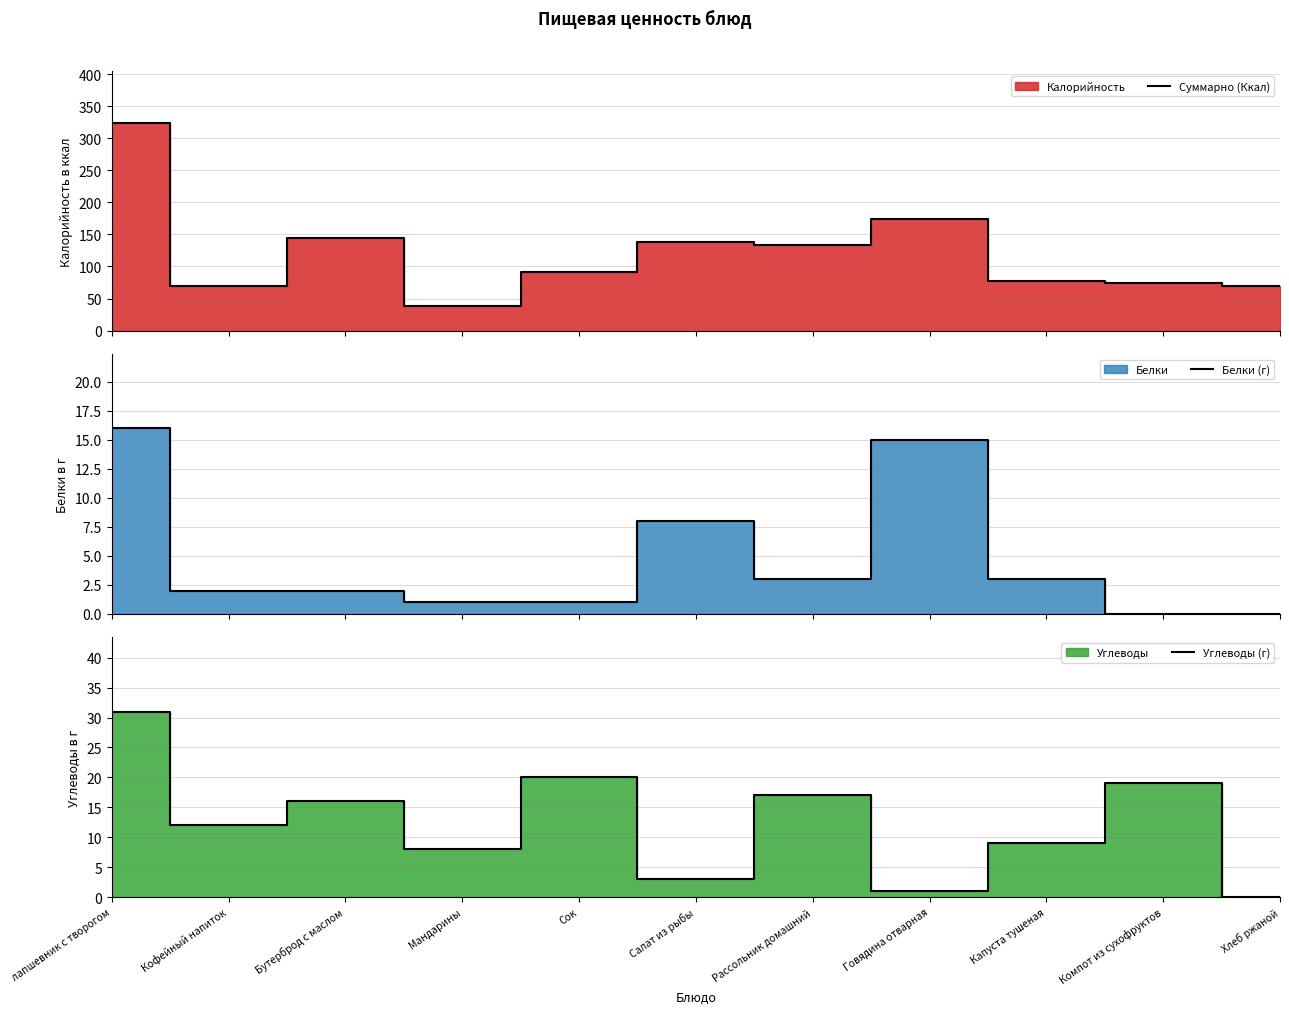

What is the difference between the highest and lowest values at Говядина отварная?

173